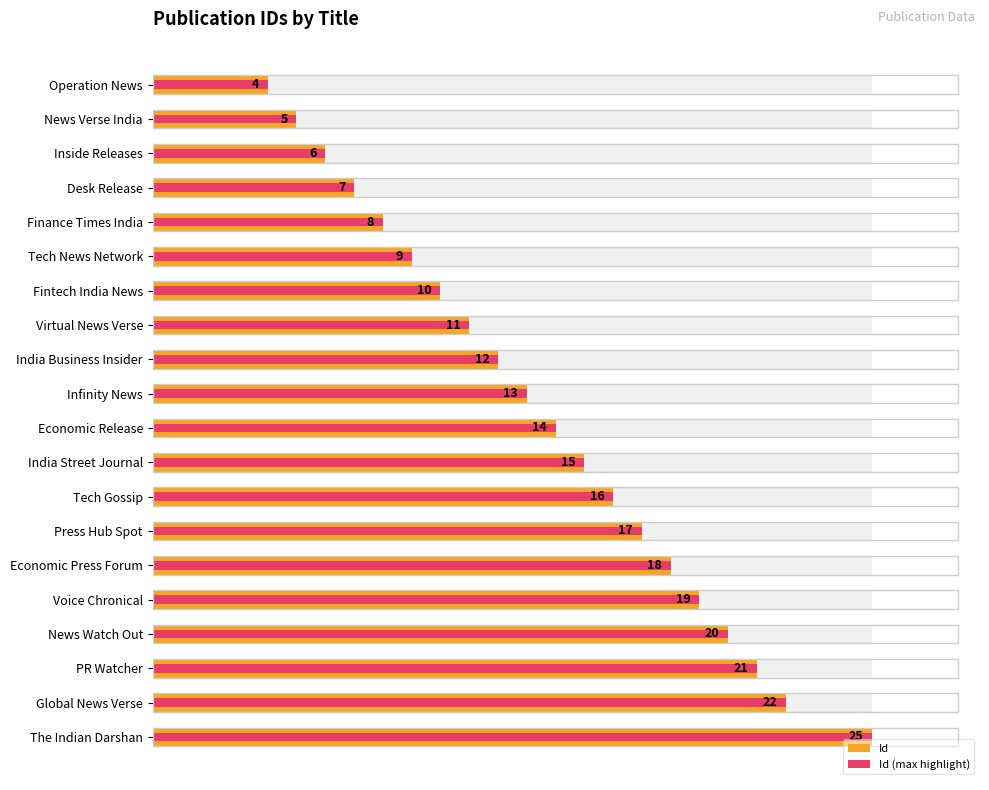

What is the difference between the maximum and second lowest values in the Id (max highlight) series?

20